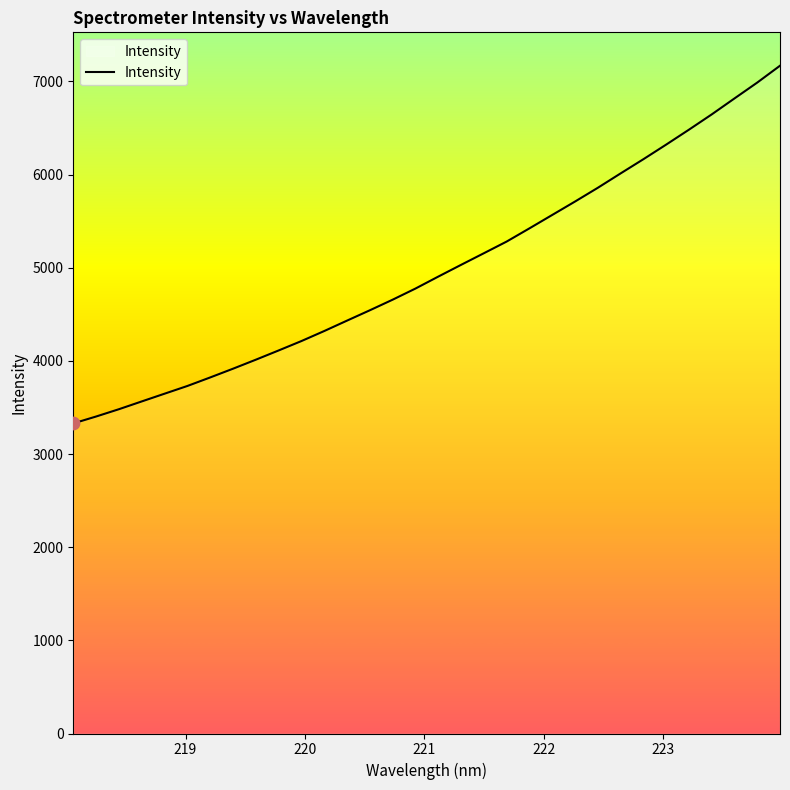

What is the minimum value shown in the chart?

3329.2